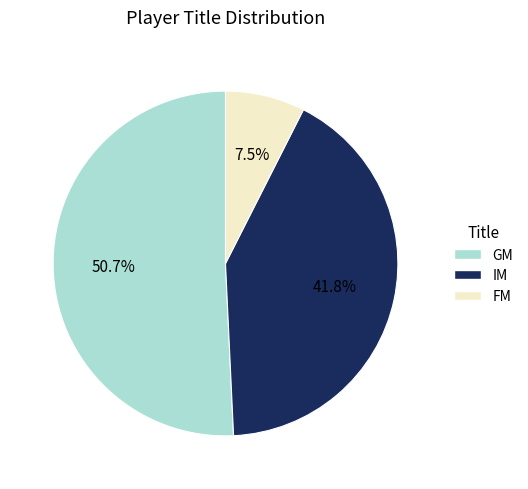

How many slices are in this pie chart?

3